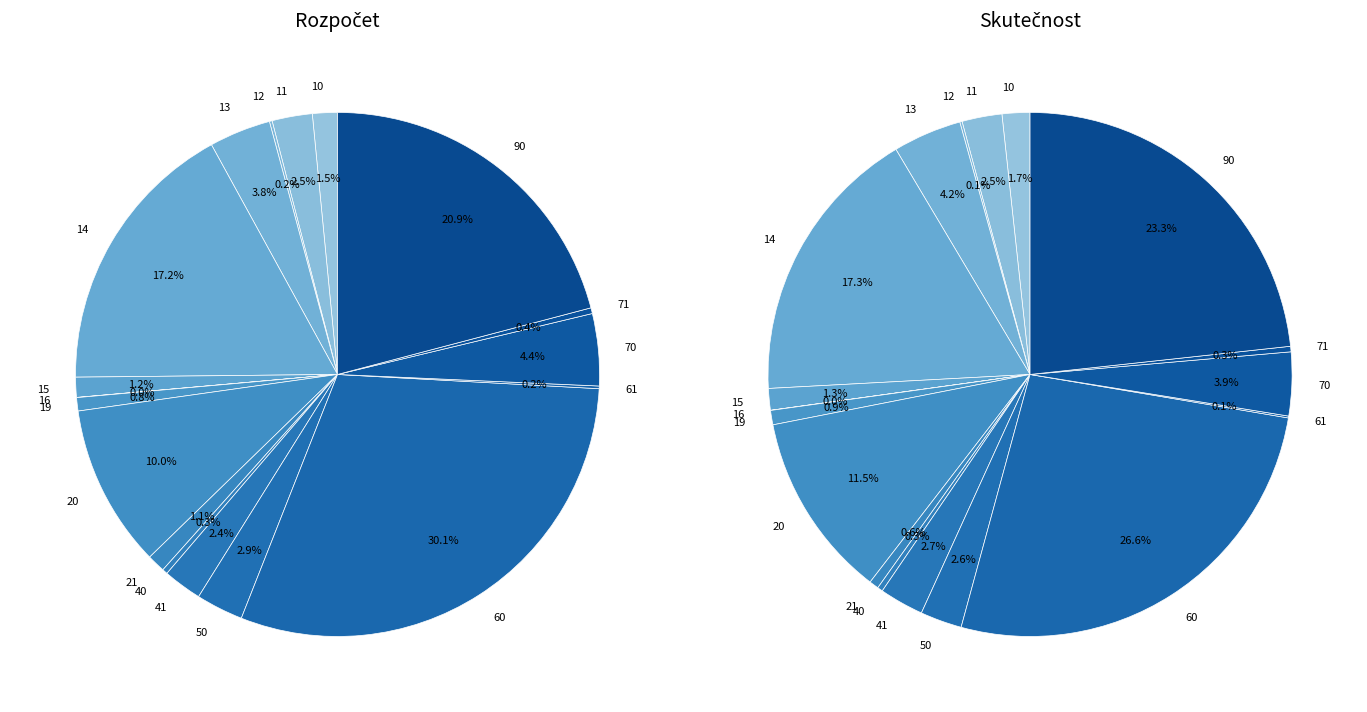

Which series has the widest spread of values?

Rozpočet